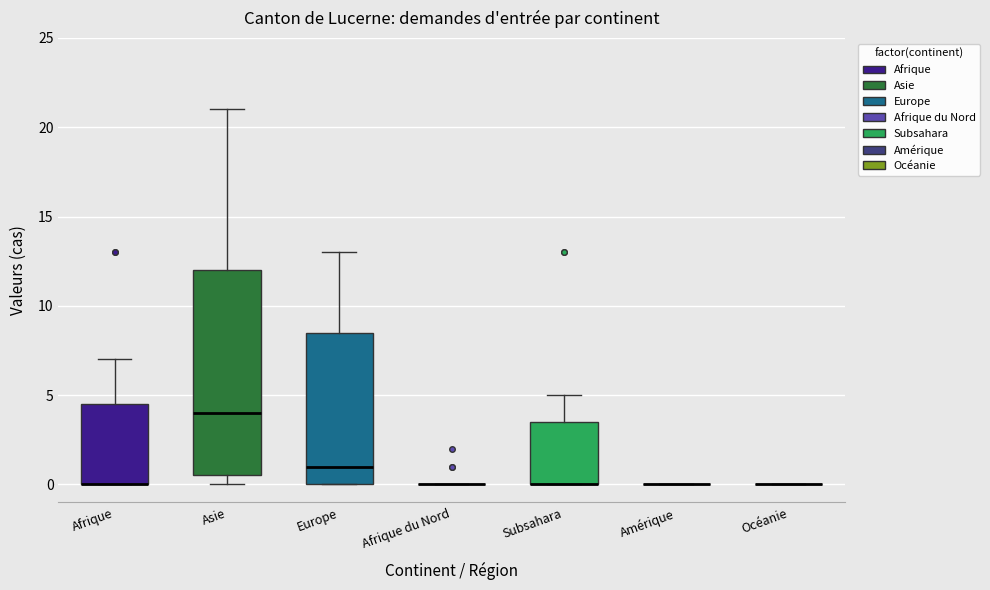

Comparing the boxes themselves (not the whiskers), which one is the tallest?

Asie